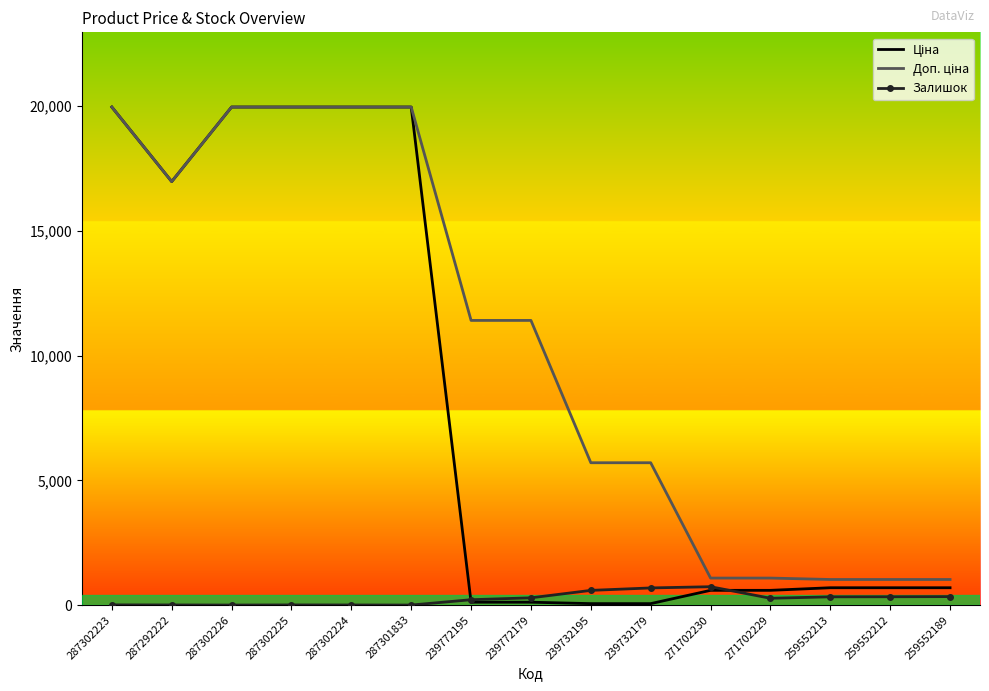

The Залишок series shows 0.0 at 287302226. True or false?

True